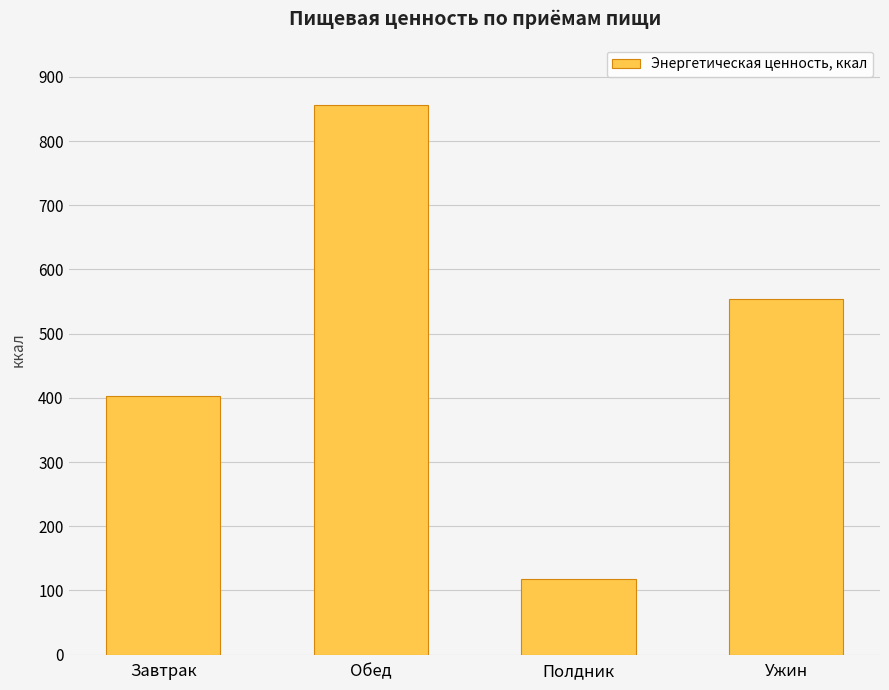

Which has a higher value, Ужин or Обед?

Обед